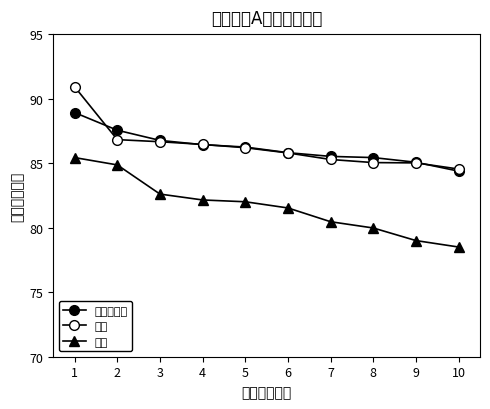

Reading right to left, what are all the values shown in this chart?

道德与法治: 84.4	85.1	85.4	85.5	85.8	86.2	86.4	86.8	87.6	88.9
地理: 84.5	85.0	85.0	85.3	85.8	86.2	86.5	86.7	86.8	90.9
化学: 78.5	79.0	80.0	80.5	81.5	82.0	82.1	82.6	84.9	85.4